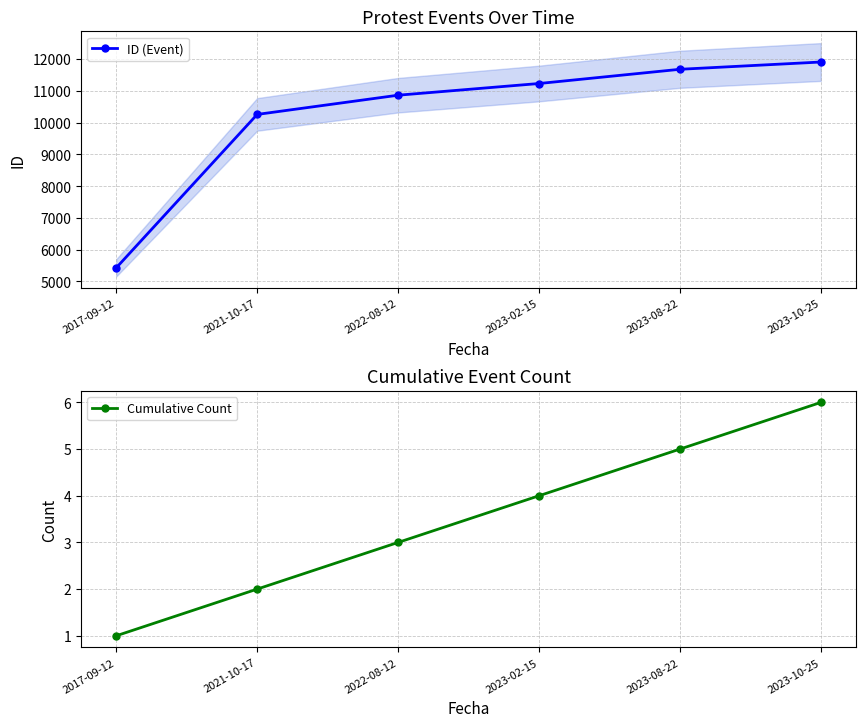

Is this an area chart (filled region under the line)?

No